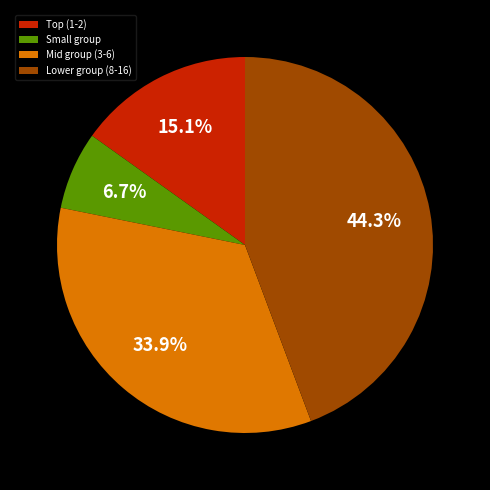

Is there a majority slice in this chart?

No